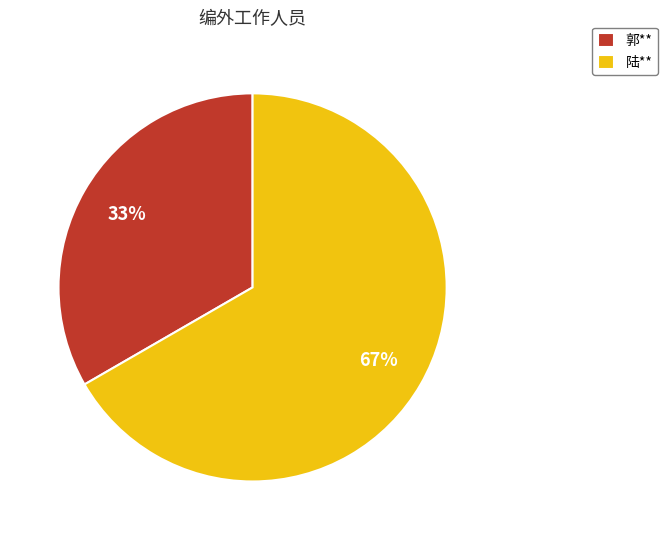

To the nearest percent, what portion does 郭** represent?

33%